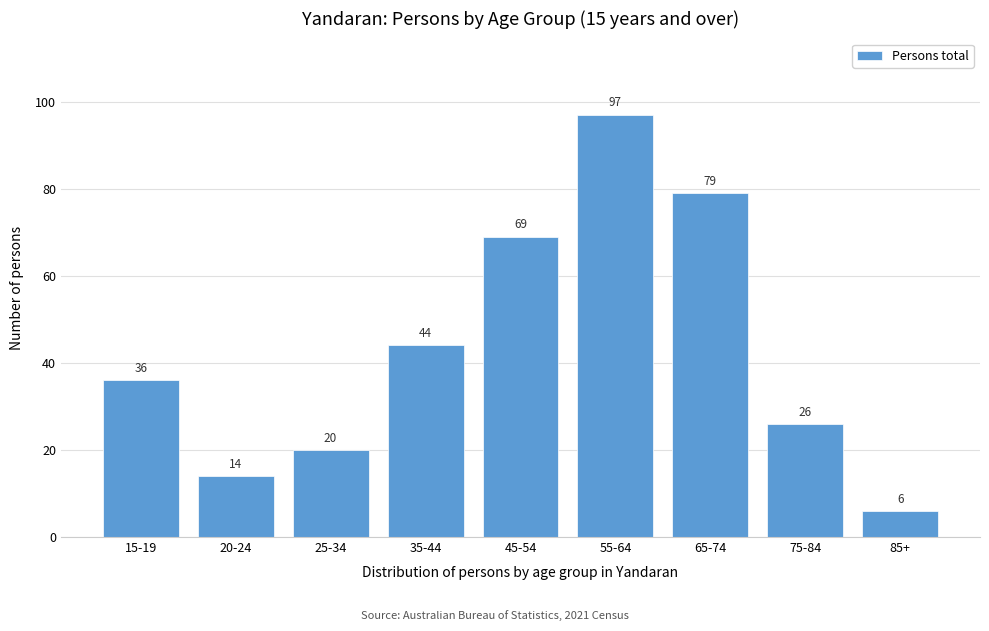

Reading left to right, extract all data points from this chart.

15-19=36	20-24=14	25-34=20	35-44=44	45-54=69	55-64=97	65-74=79	75-84=26	85+=6